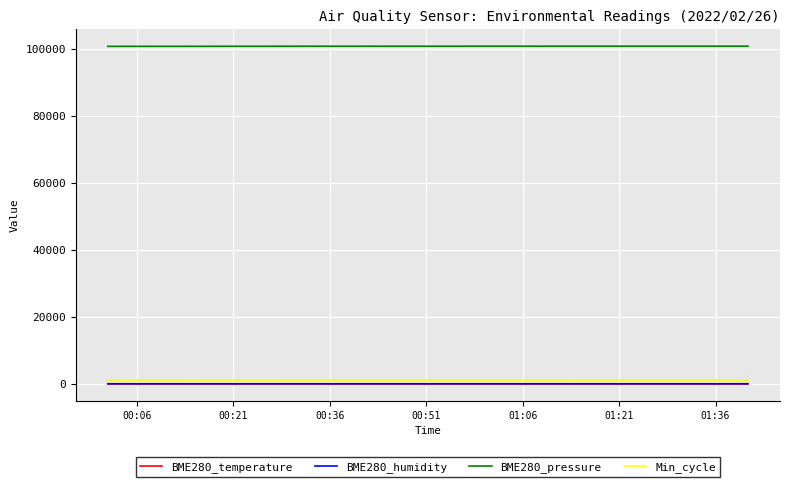

True or false: BME280_humidity and Min_cycle cross at least once.

False